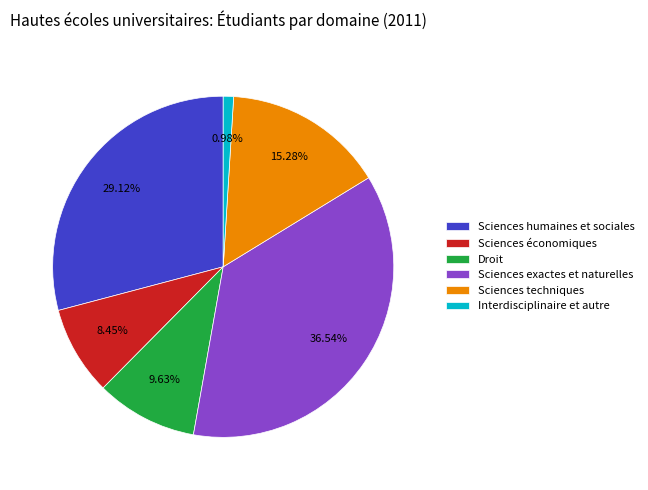

What is the smallest slice in the pie chart?

Interdisciplinaire et autre